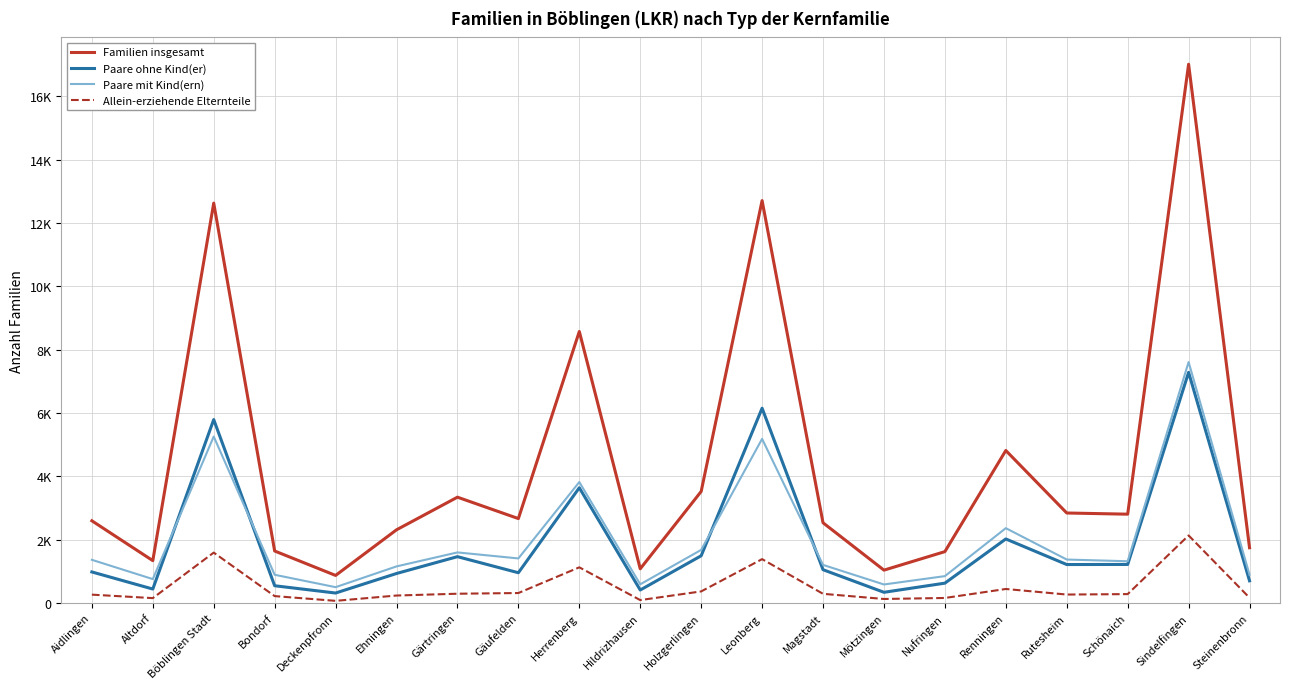

Is this an area chart (filled region under the line)?

No